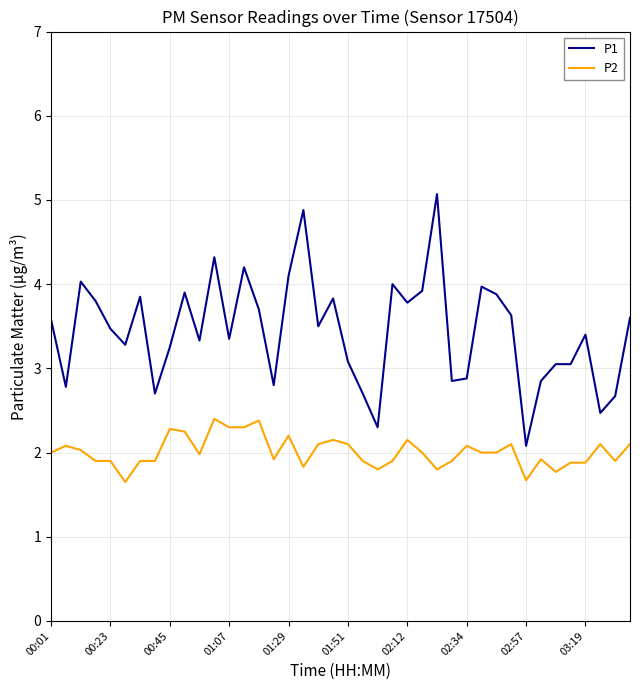

Which series has the widest spread of values?

P1